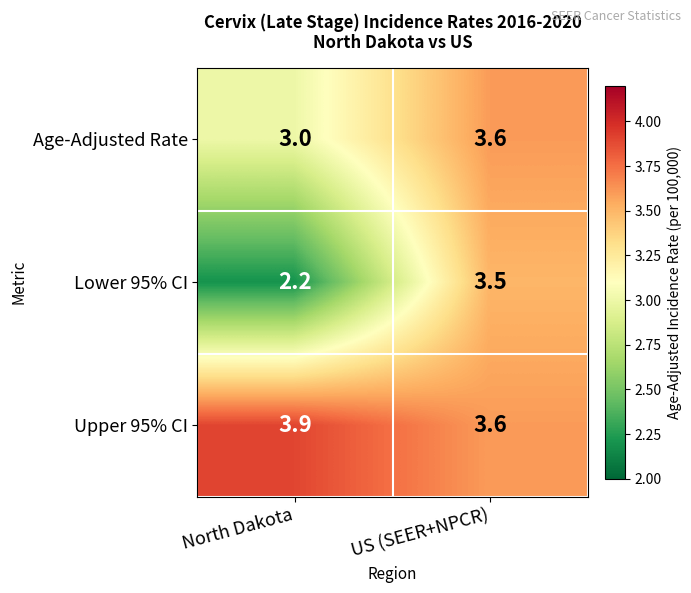

How many data points in Lower 95% CI are less than 3?

1